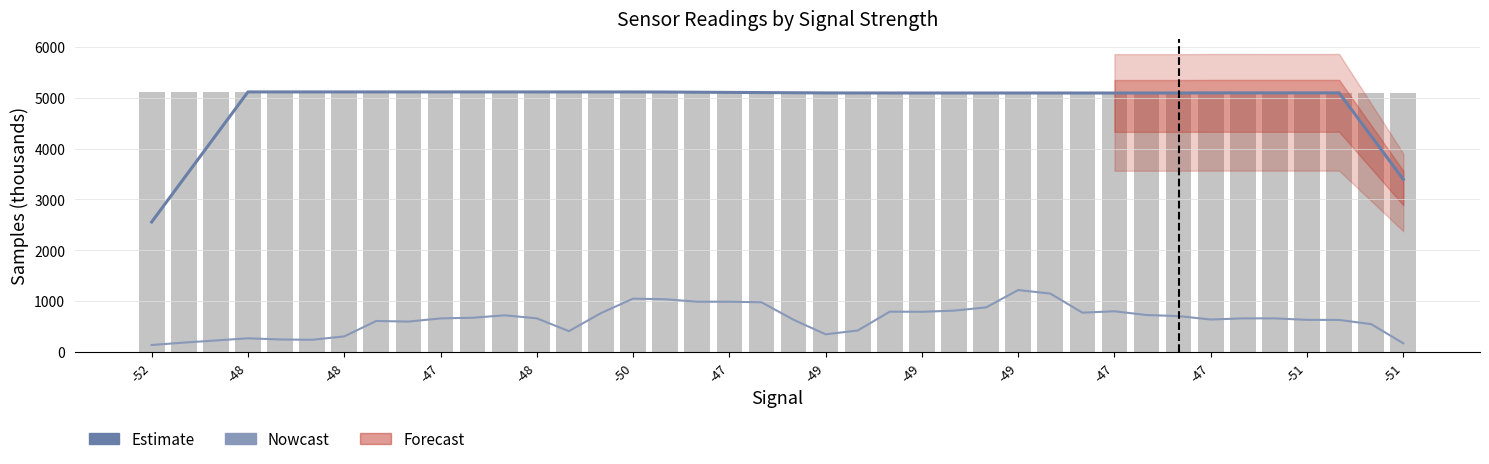

What is the label of the 3rd bar from the left?

-48